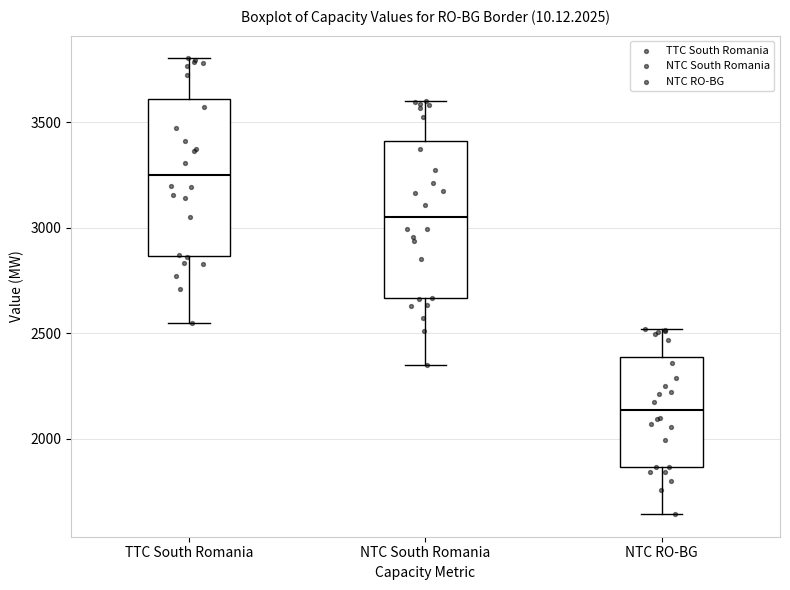

Which box has the lowest median line?

NTC RO-BG